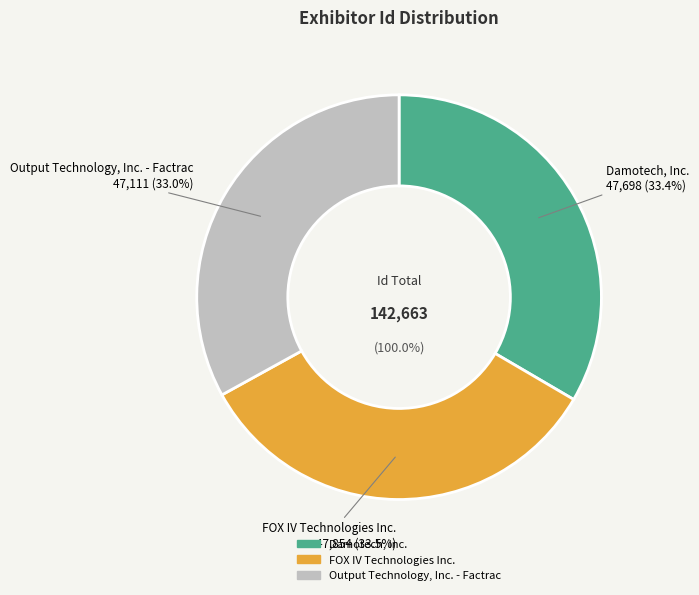

Does Damotech, Inc. account for over 50% of the chart?

No